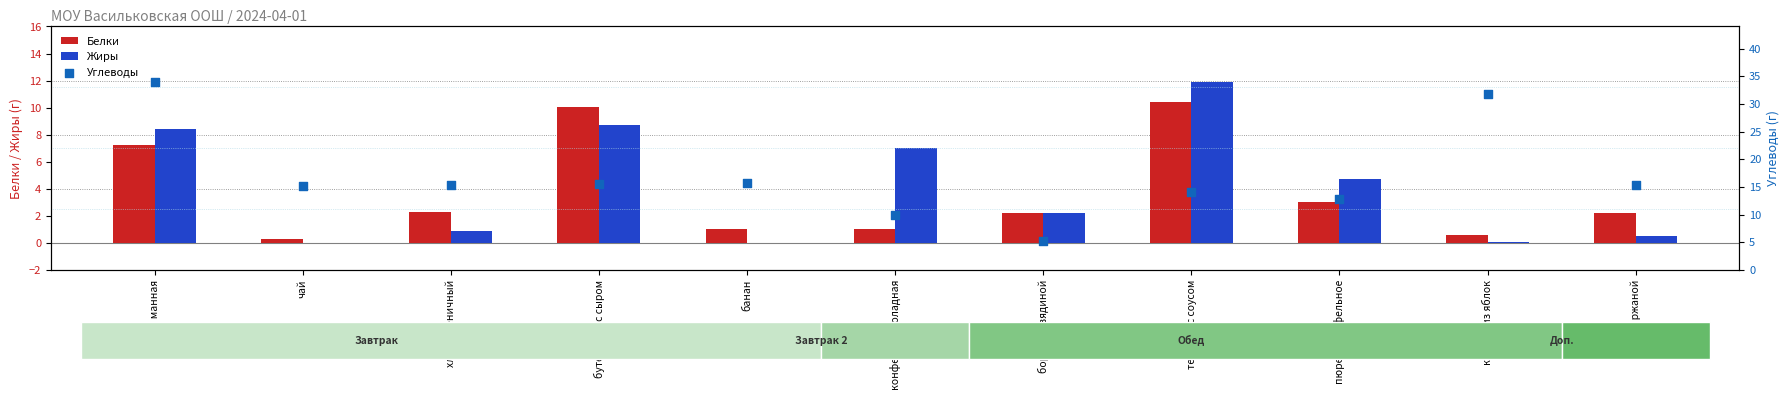

What is the total value across all series at банан?

16.7